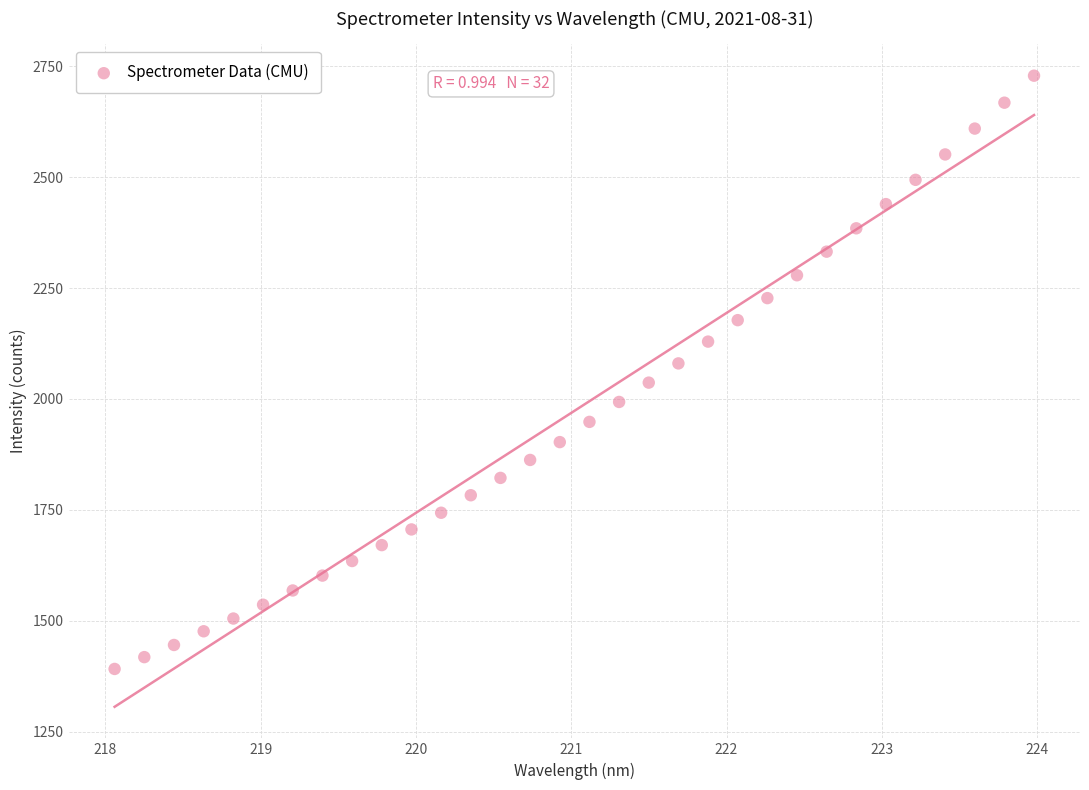

What is the range of X values (max minus min)?

5.9